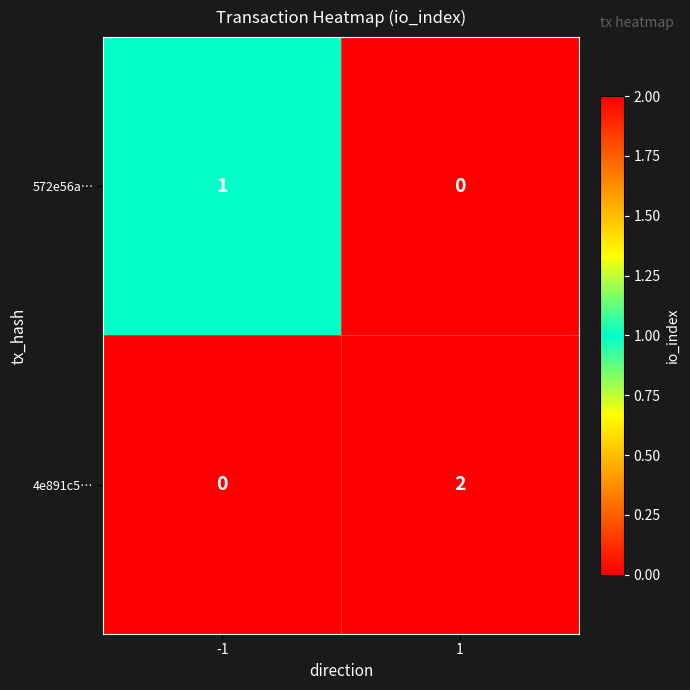

Which series has the largest total across all categories?

4e891c5…